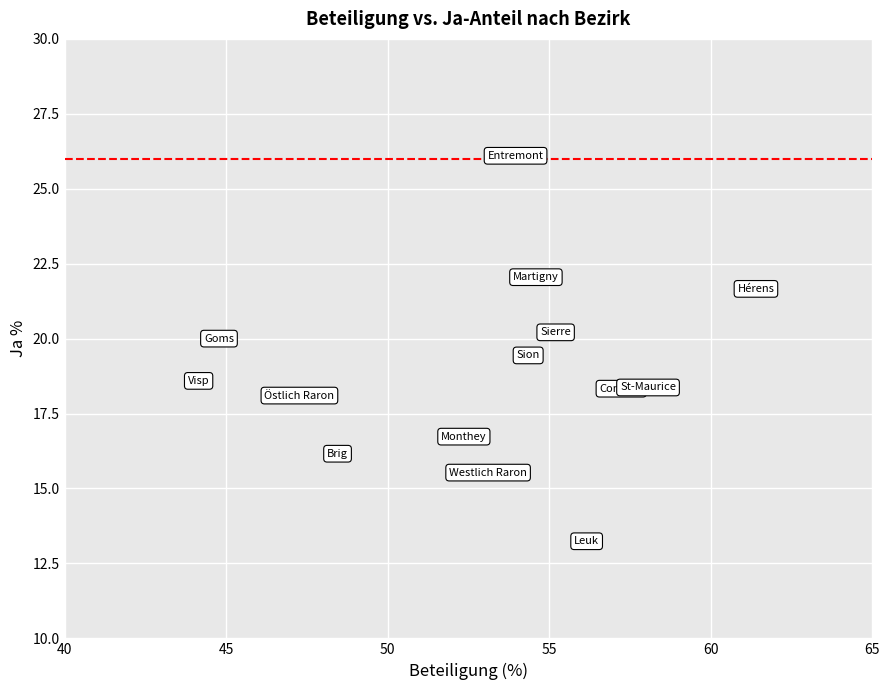

What is the range of Y values (max minus min)?

12.9